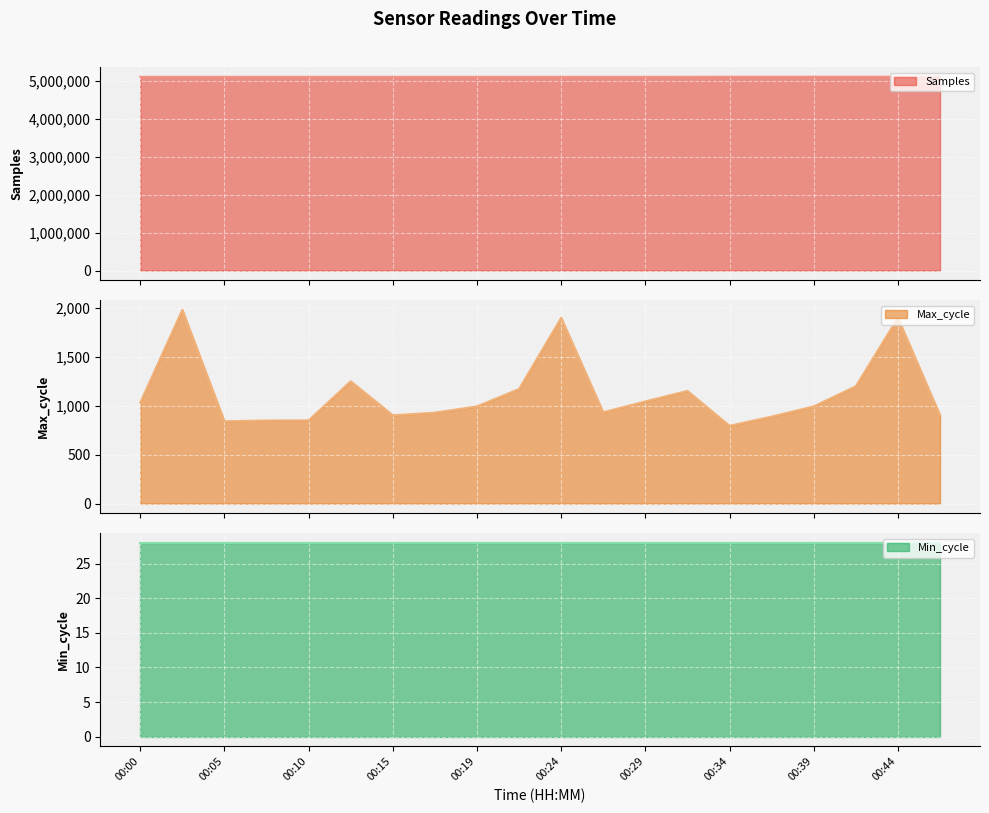

How many data points in Max_cycle are above 993?

9